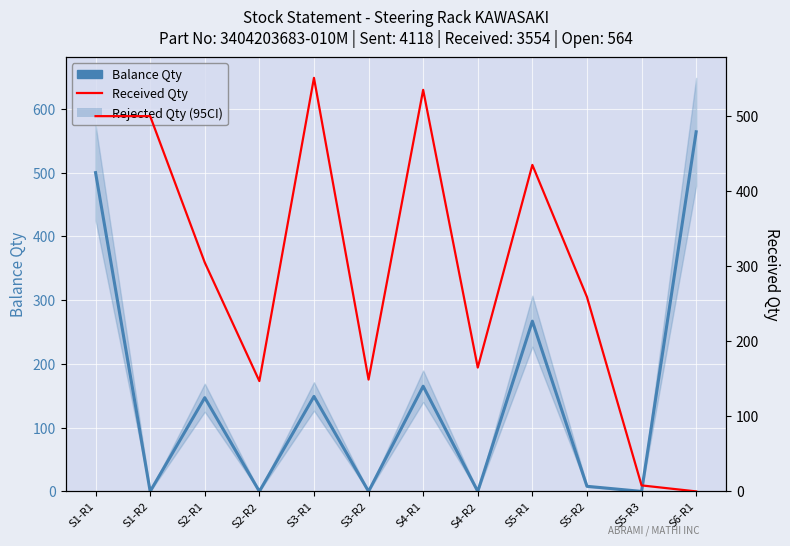

What is the label of the 8th point from the right?

S3-R1